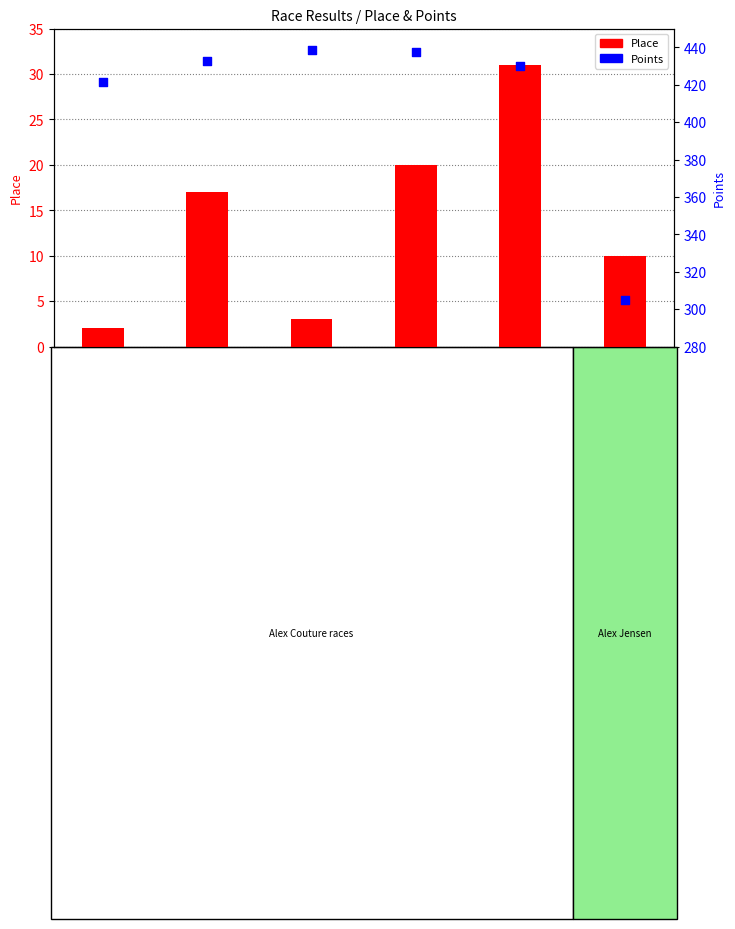

Is the value of Place at Senior Men
Cat 2 greater than the value of Points at Mixed Cat 4
(Humanity-RR)?

No